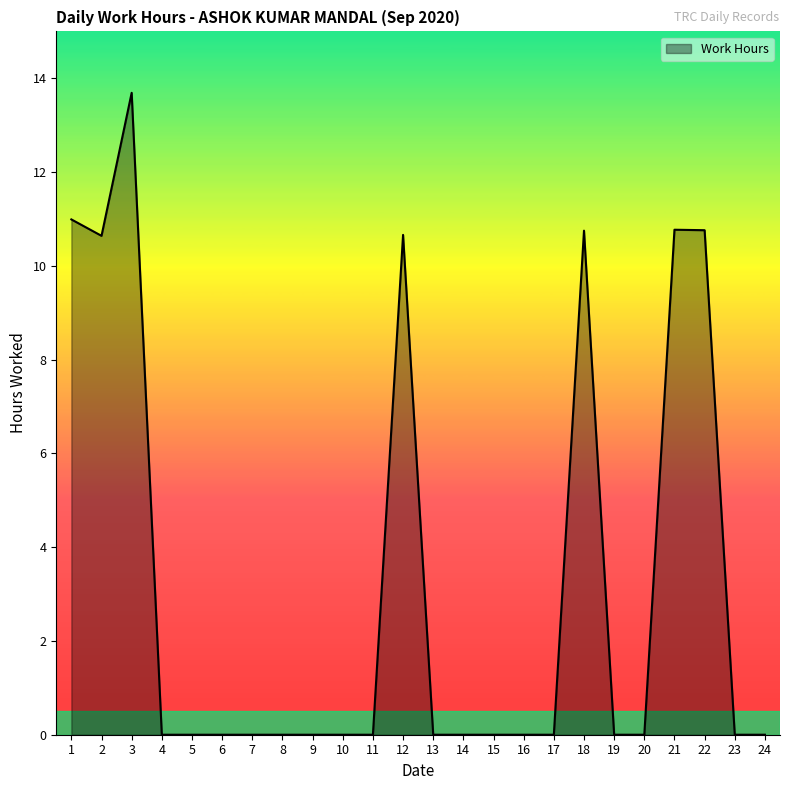

At which category does the chart reach its peak across all series?

3